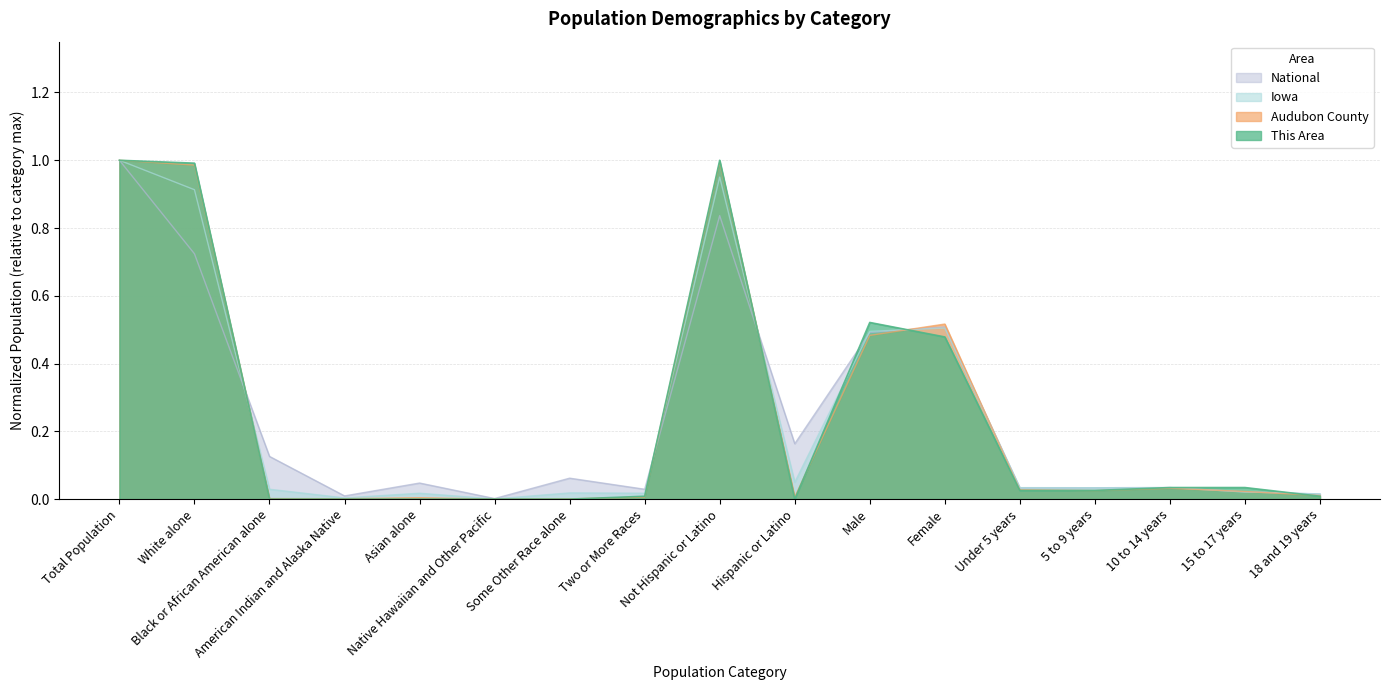

Between Native Hawaiian and Other Pacific and Male, which is larger?

Male